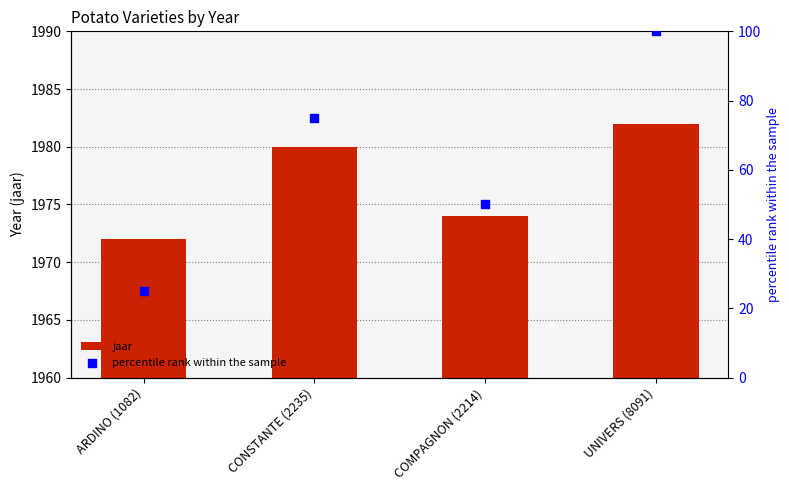

What is the total value across all series at CONSTANTE (2235)?

2055